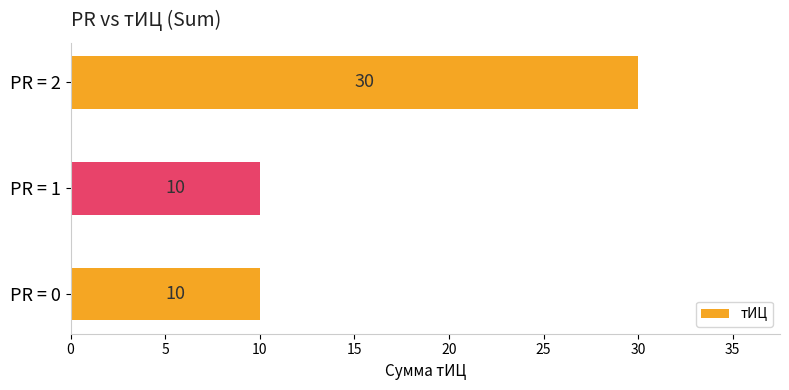

What is the change in value from PR = 1 to PR = 2?

+20